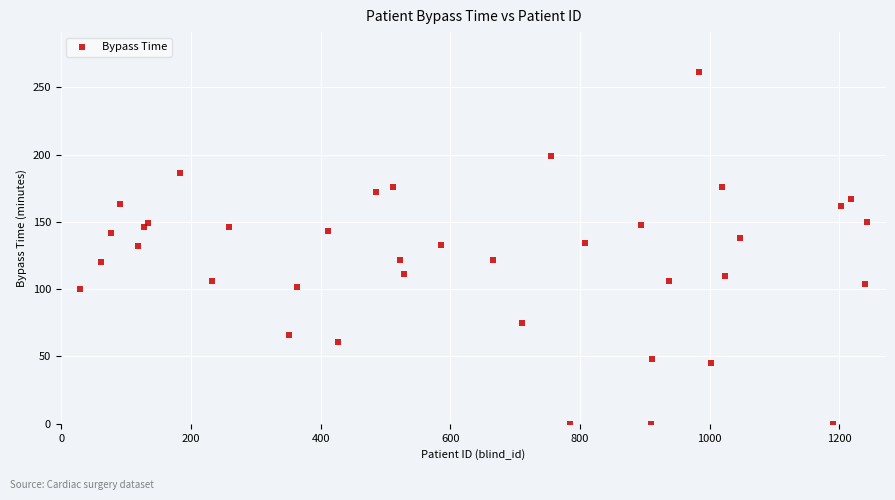

What is the range of Y values (max minus min)?

261